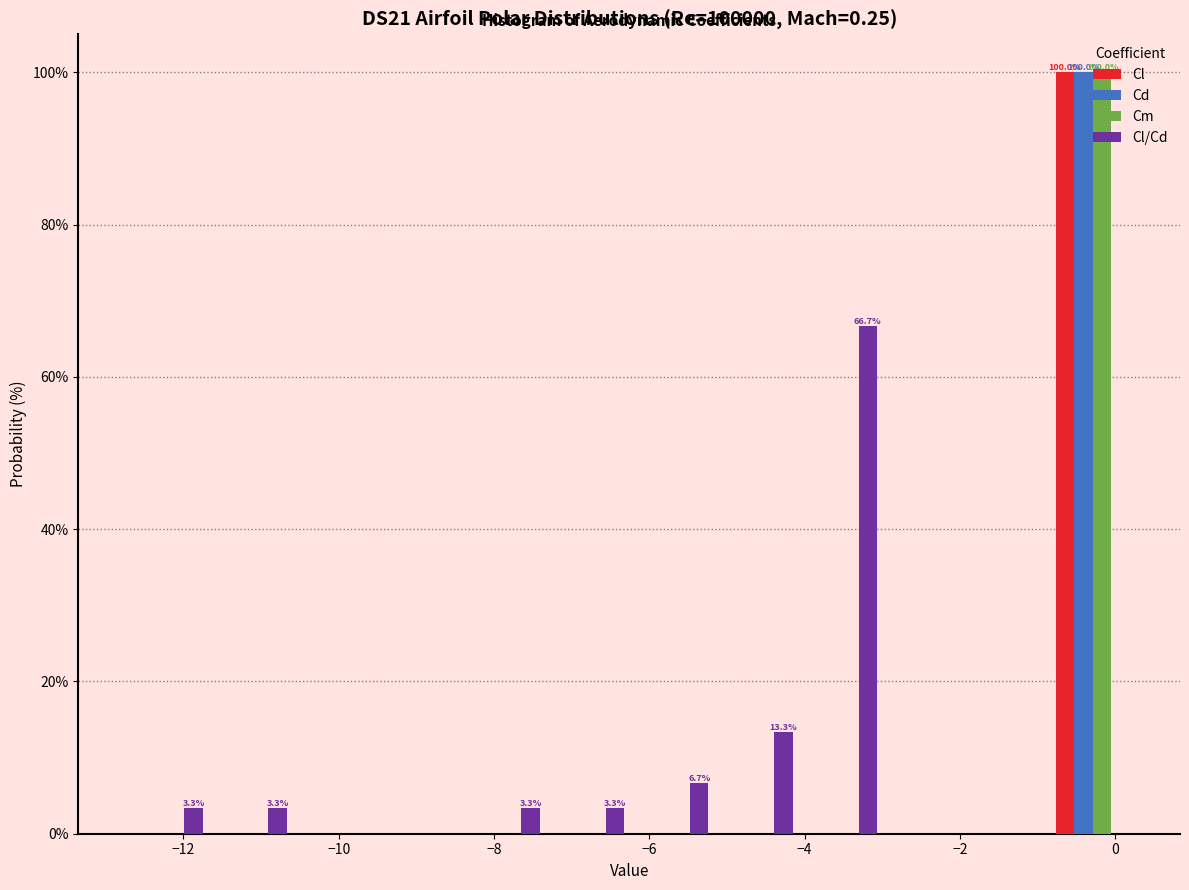

In the Cd series, which range on the x-axis has the tallest bar?

-0.8 to 0.2